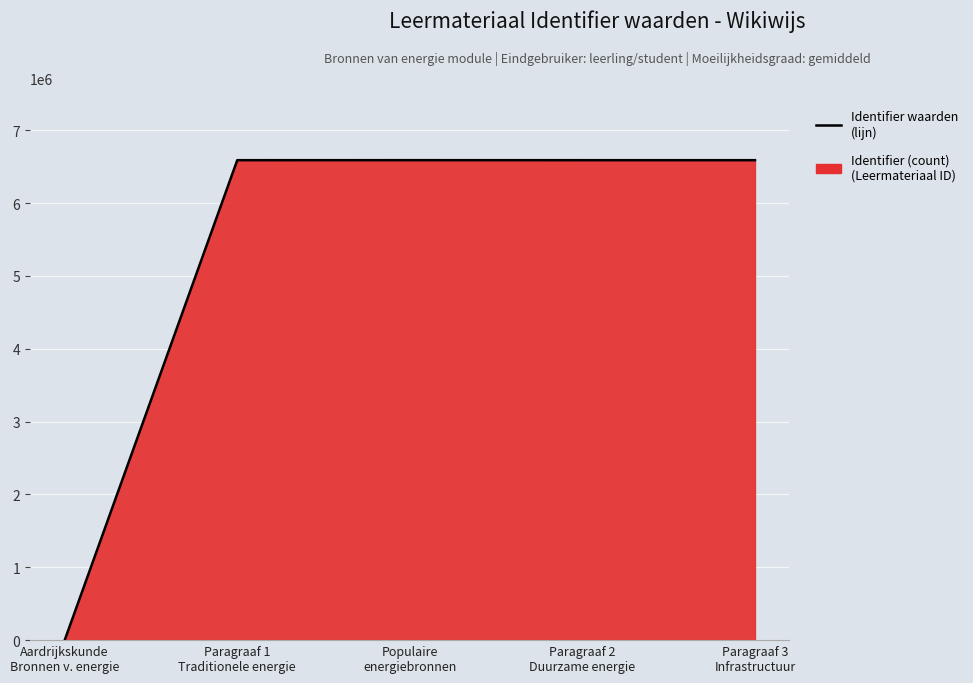

Reading left to right, what are all the values shown in this chart?

Aardrijkskunde
Bronnen v. energie=0	Paragraaf 1
Traditionele energie=6588781	Populaire
energiebronnen=6589109	Paragraaf 2
Duurzame energie=6588812	Paragraaf 3
Infrastructuur=6588816